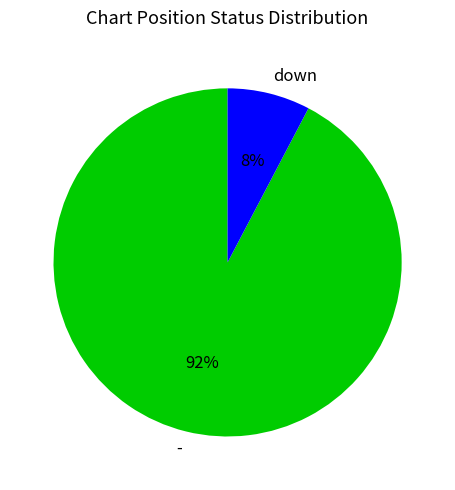

Do - and down together represent more than half of the pie?

Yes